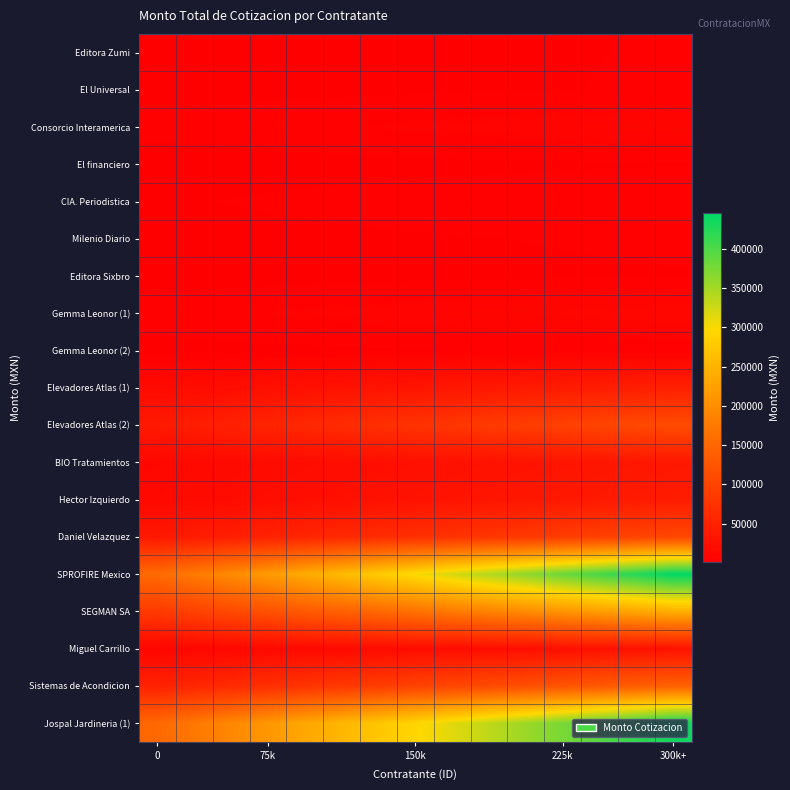

Which series has the largest total across all categories?

SPROFIRE Mexico